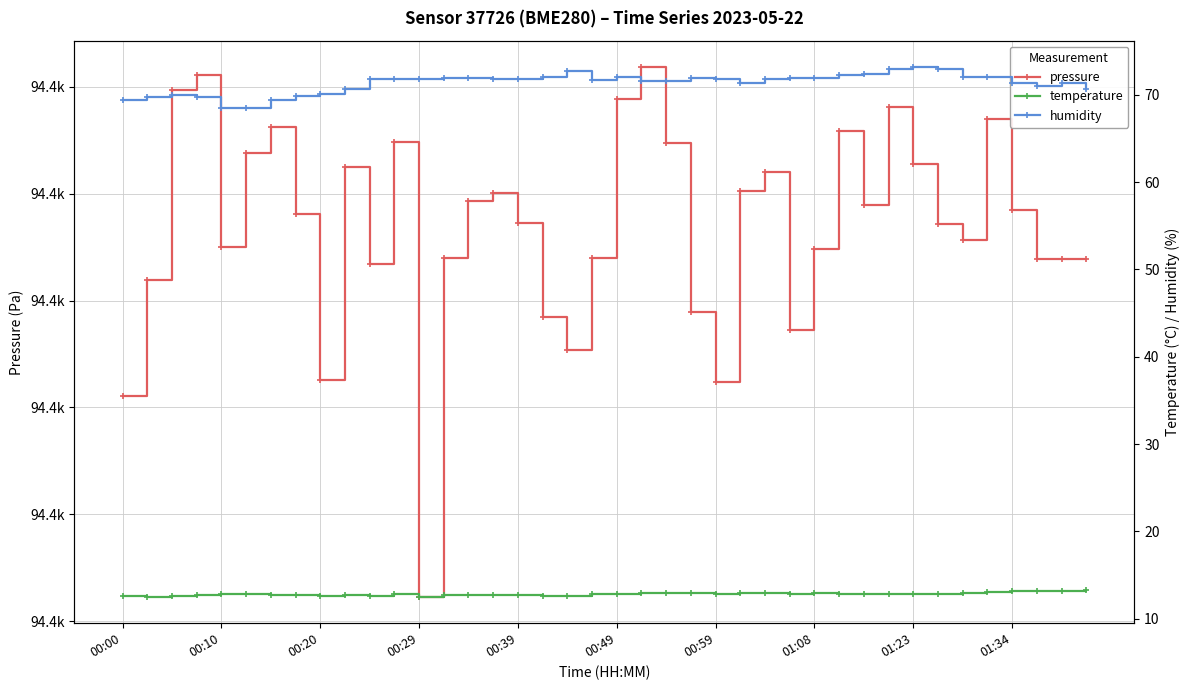

Which series has the widest spread of values?

pressure